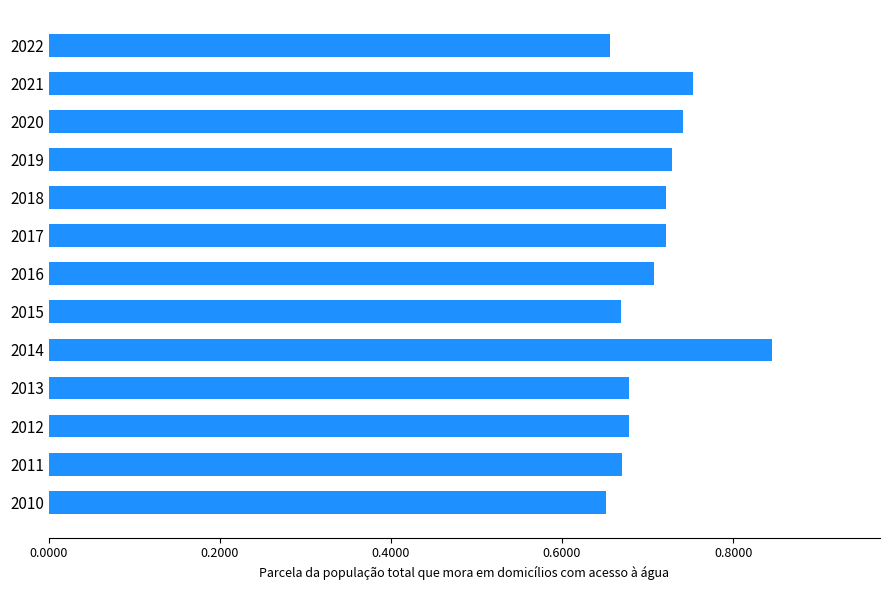

Between 2019 and 2022, which is larger?

2019